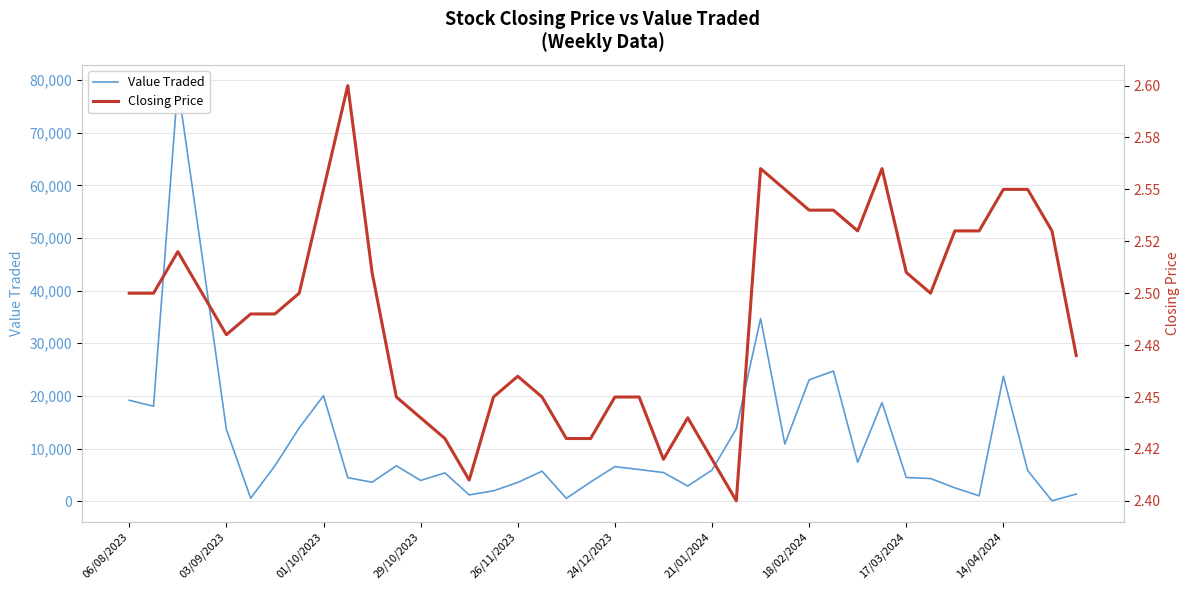

The value of Closing Price at 22 is 3.3. True or false?

False